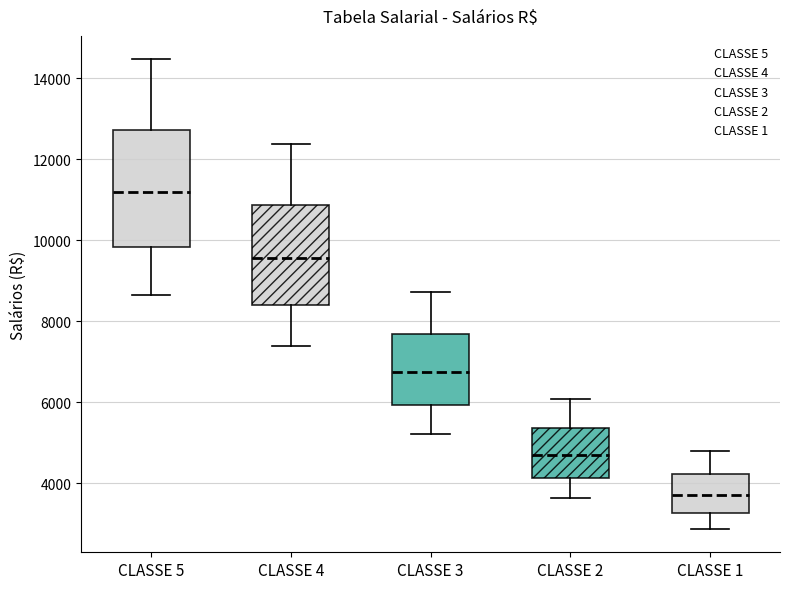

Reading left to right, transcribe this box plot: for each box, give where its median line is, the range the box spans, and where its two whiskers end, as read against the y-axis. The values are not printed on the chart, so give them approximately, as read against the axis.

CLASSE 5: median 11200, box 9800 to 12800, whiskers 8600 to 14400
CLASSE 4: median 9600, box 8400 to 10800, whiskers 7400 to 12400
CLASSE 3: median 6800, box 6000 to 7600, whiskers 5200 to 8800
CLASSE 2: median 4800, box 4200 to 5400, whiskers 3600 to 6000
CLASSE 1: median 3800, box 3200 to 4200, whiskers 2800 to 4800